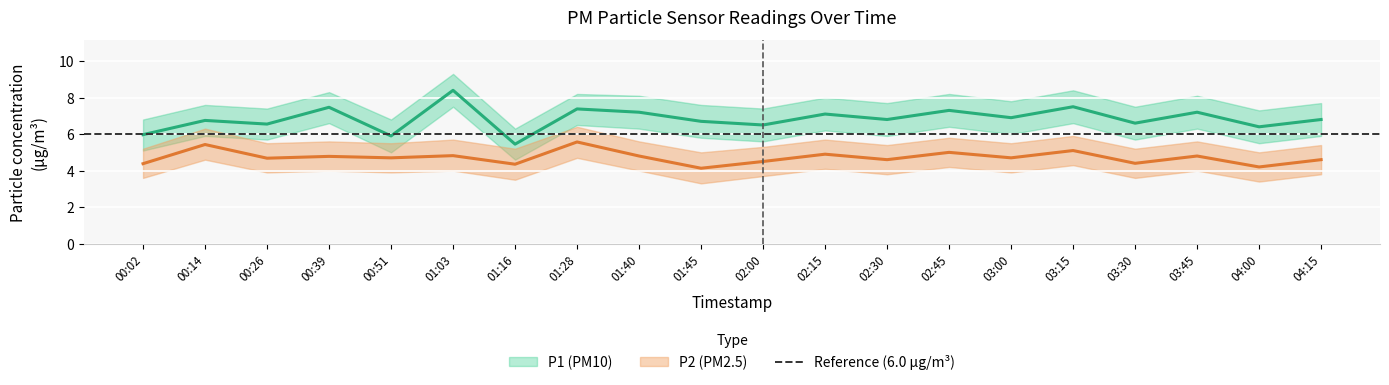

Is this an area chart (filled region under the line)?

No